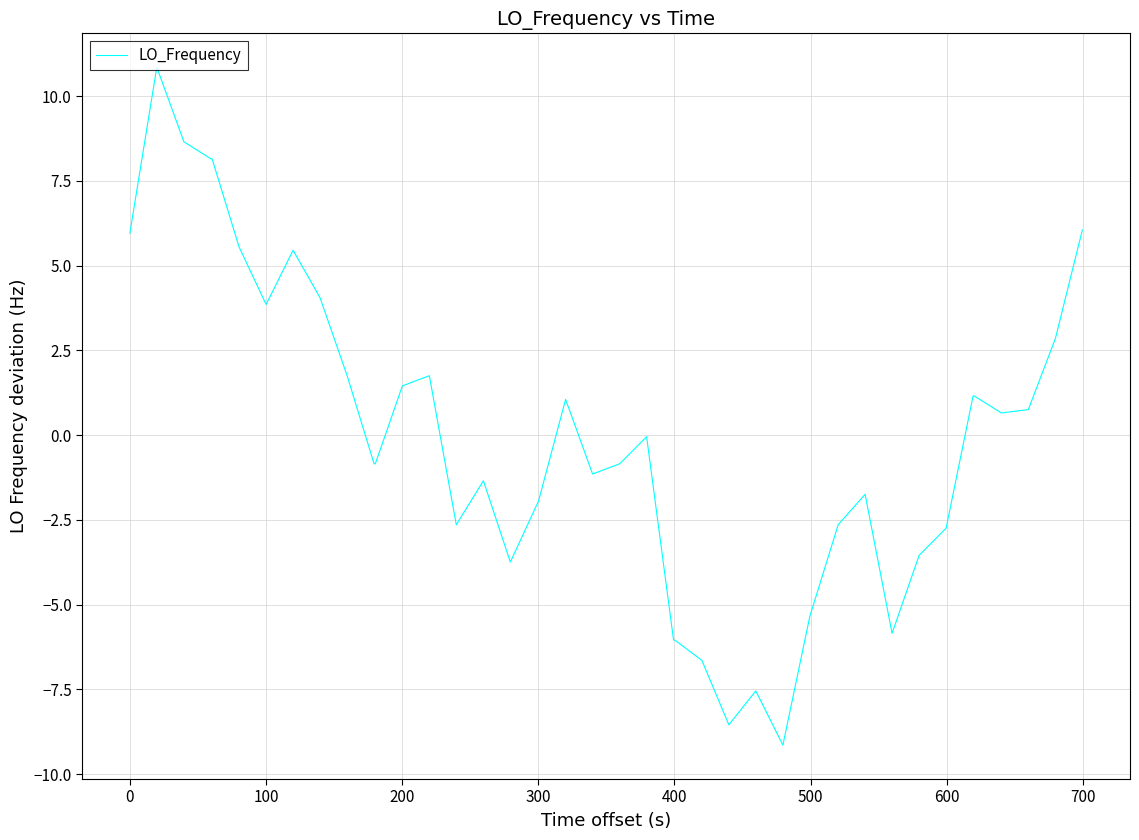

What is the minimum value shown in the chart?

-9.1